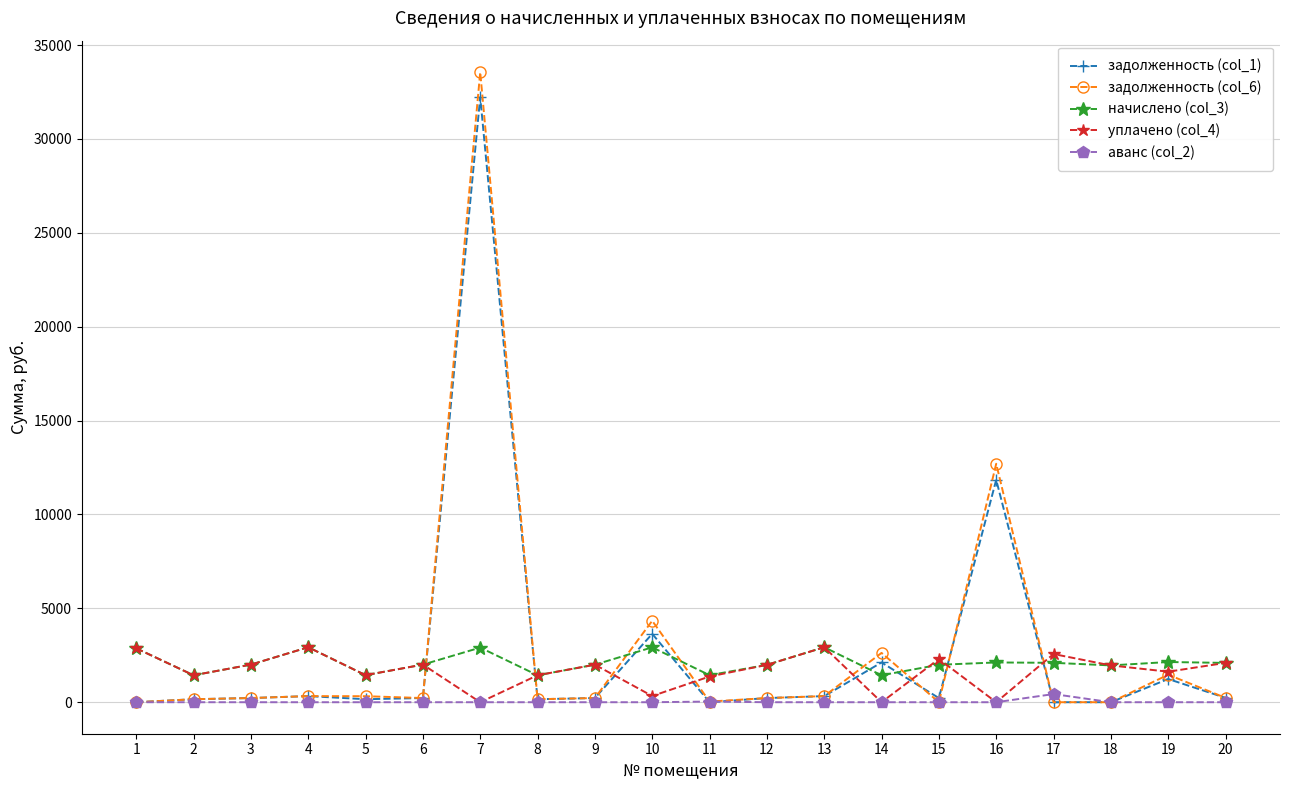

Which series has the largest range (max minus min)?

задолженность (col_6)